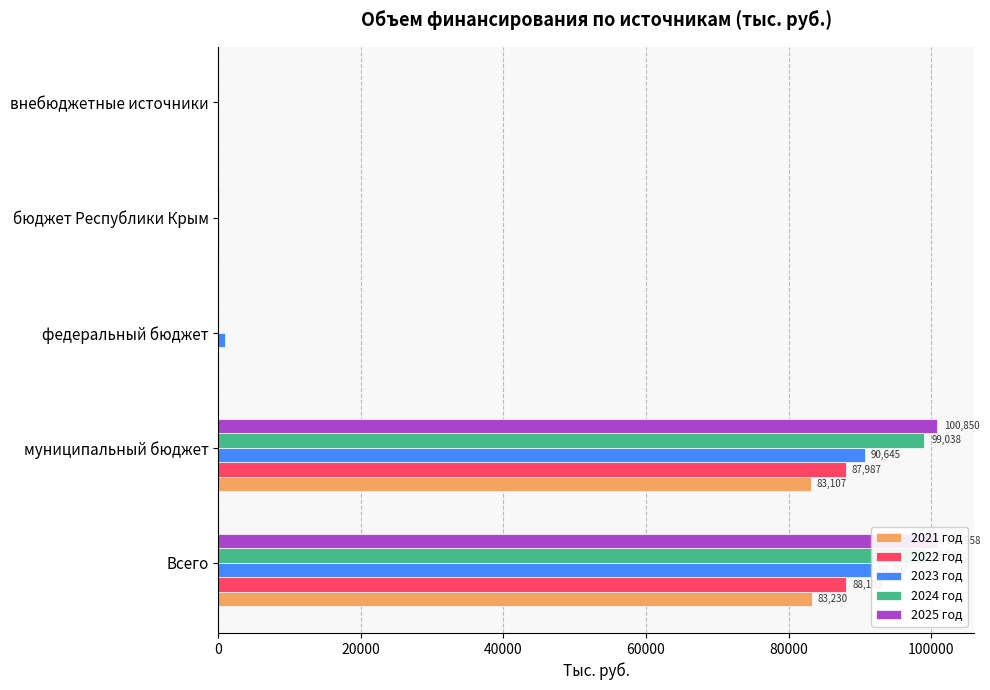

What is the difference between the maximum and minimum values in the 2025 год series?

100957.9